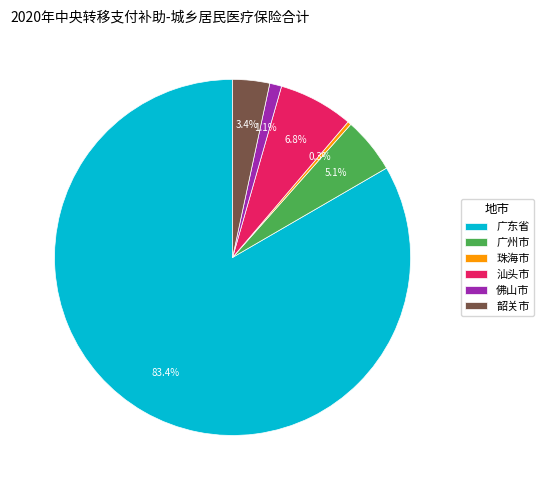

How many segments does this pie chart have?

6